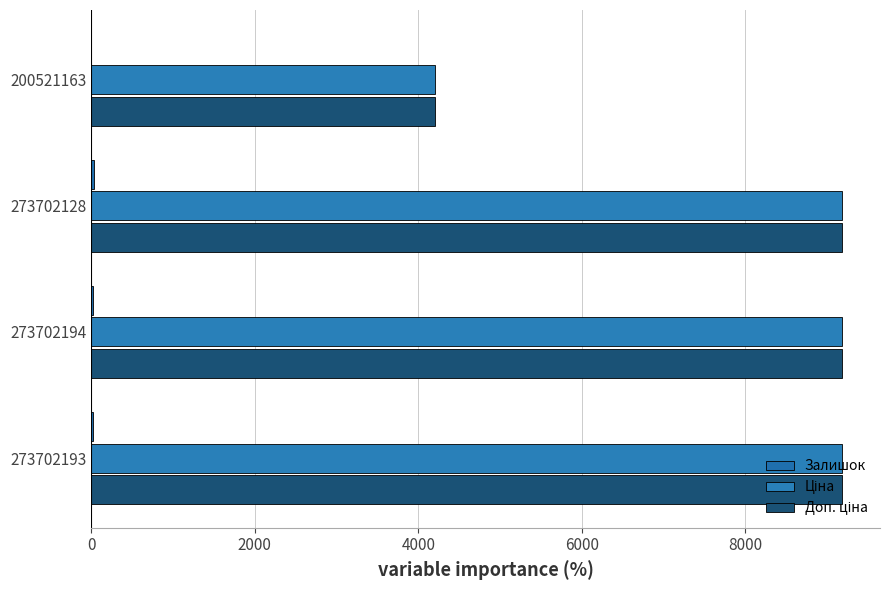

What is the value of the Залишок bar at the 3rd from the left?

34.0